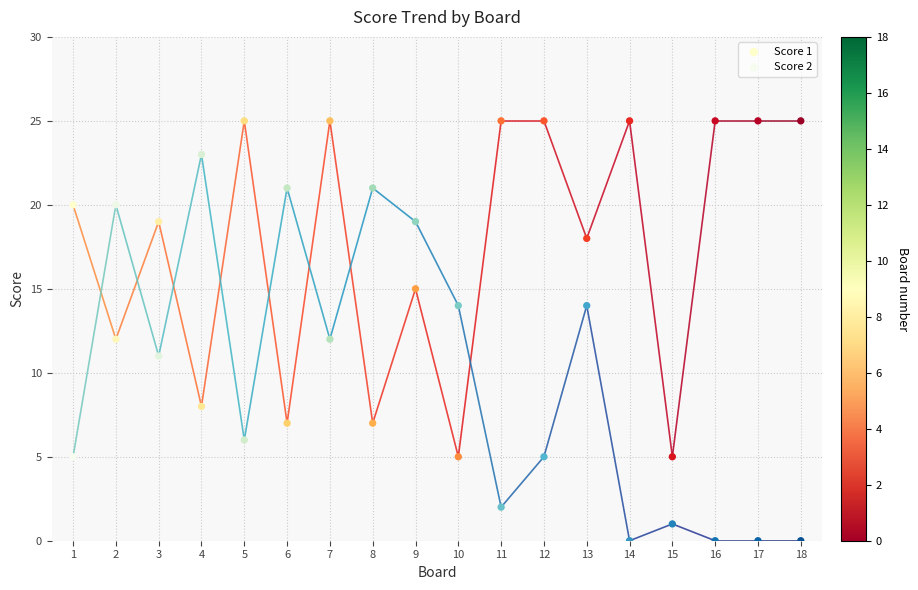

Across all data points, what is the range of X values (max minus min)?

17